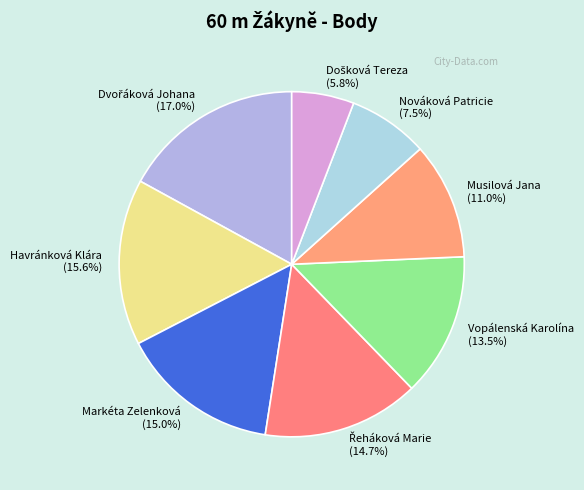

Do Markéta Zelenková and Vopálenská Karolína together represent more than half of the pie?

No